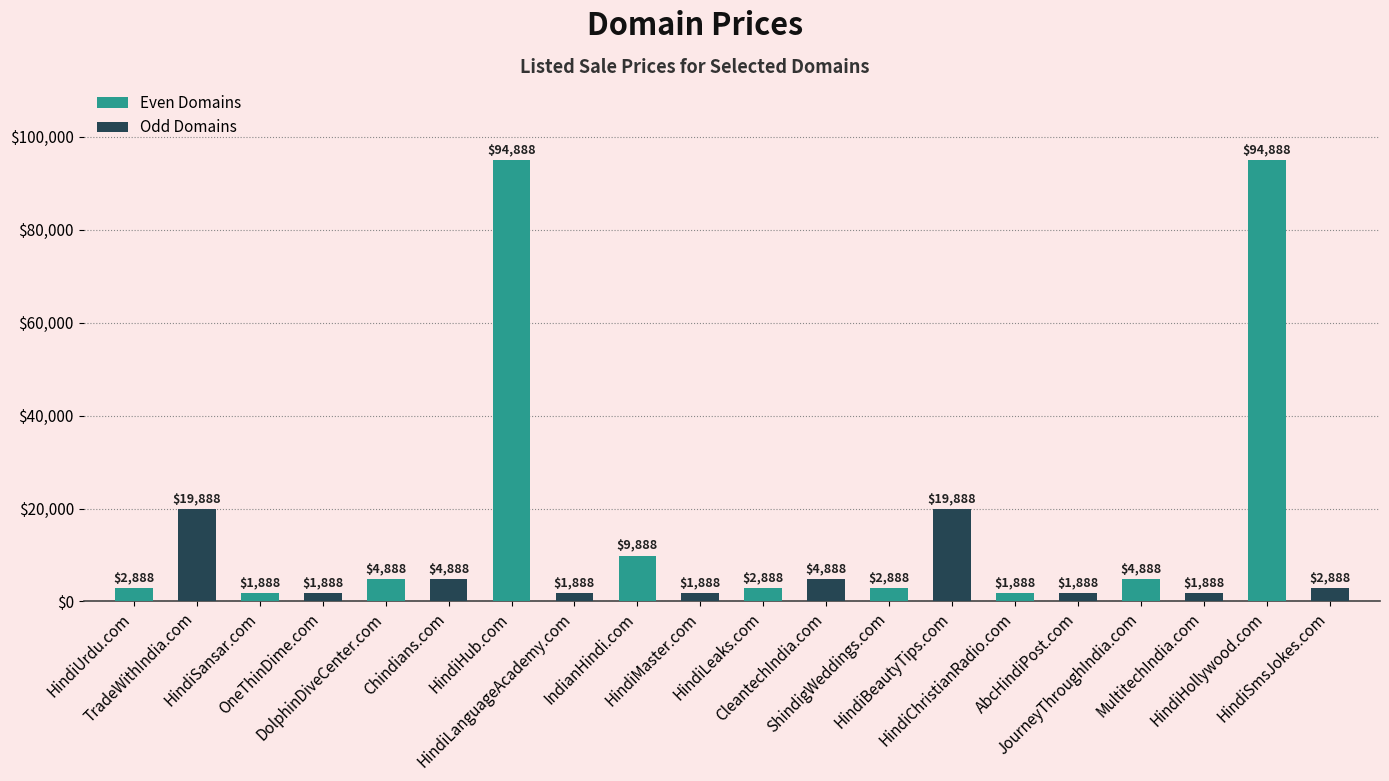

What is the label of the 4th bar from the left?

HindiHub.com